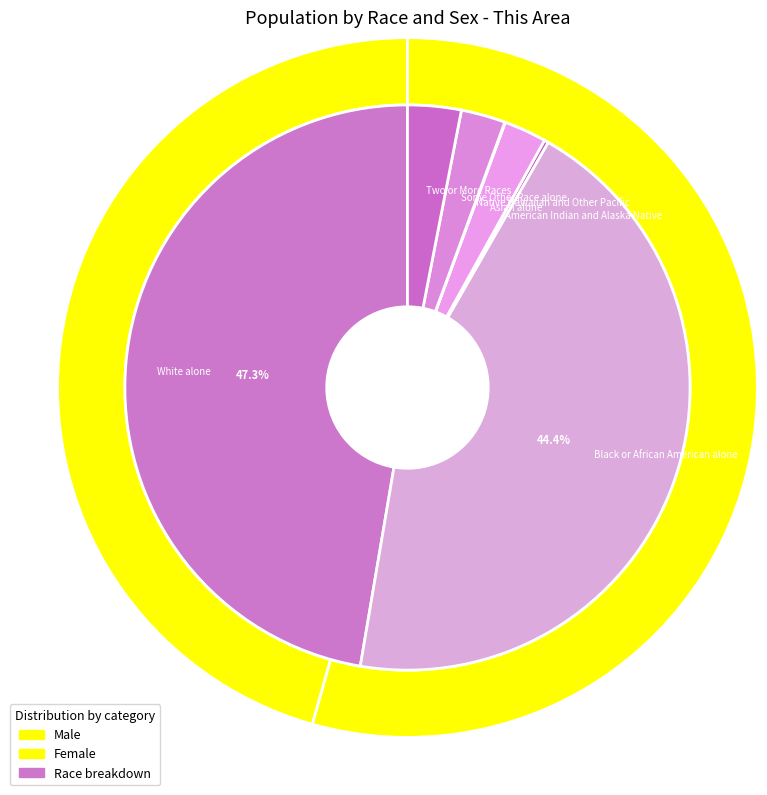

True or false: American Indian and Alaska Native accounts for 0% of the total.

True